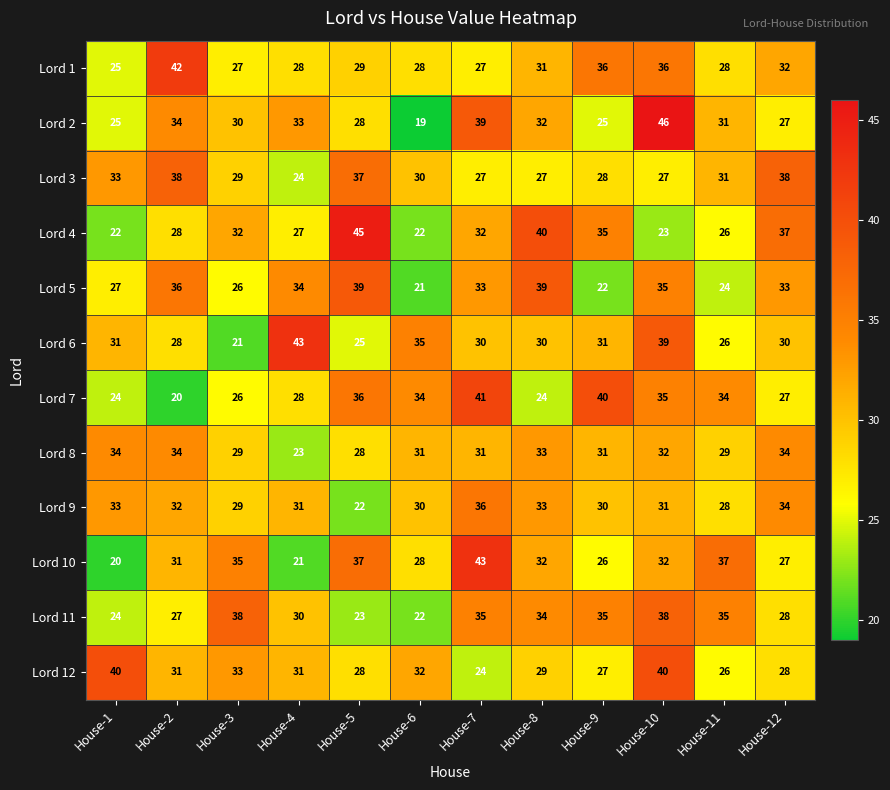

At which label is Lord 9 closest to 29?

House-3